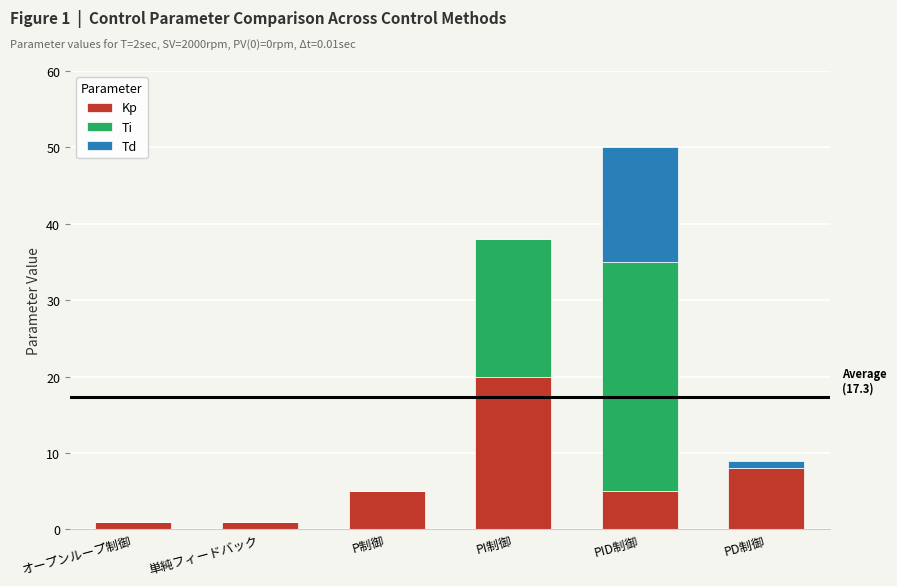

At which category is the sum across all series the highest?

PID制御